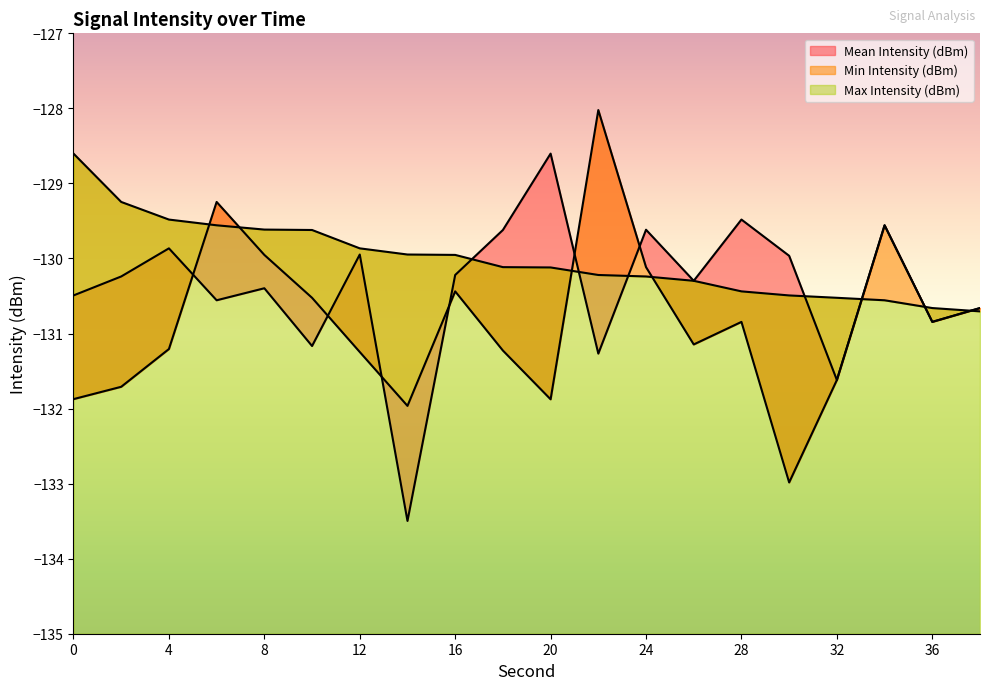

Is it true that Min Intensity (dBm) equals -32.0 at 22?

False